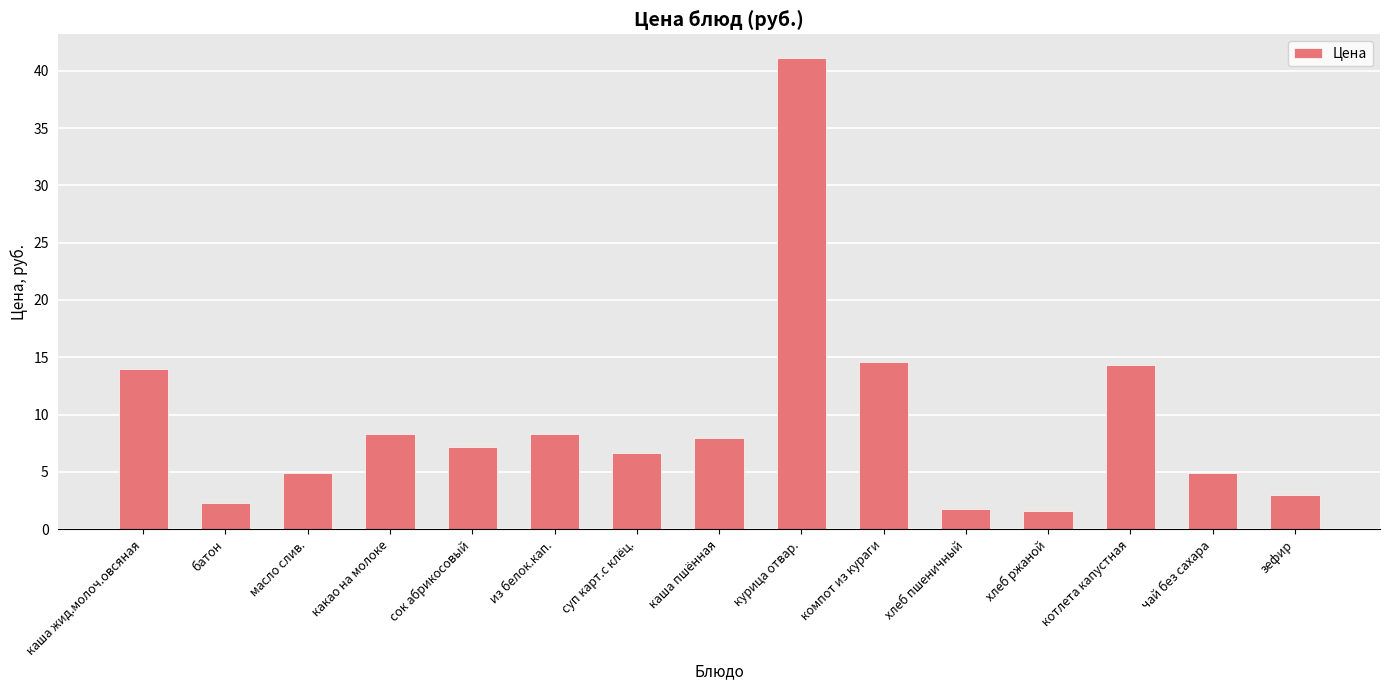

Is it true that the value at котлета капустная is 14.3?

True